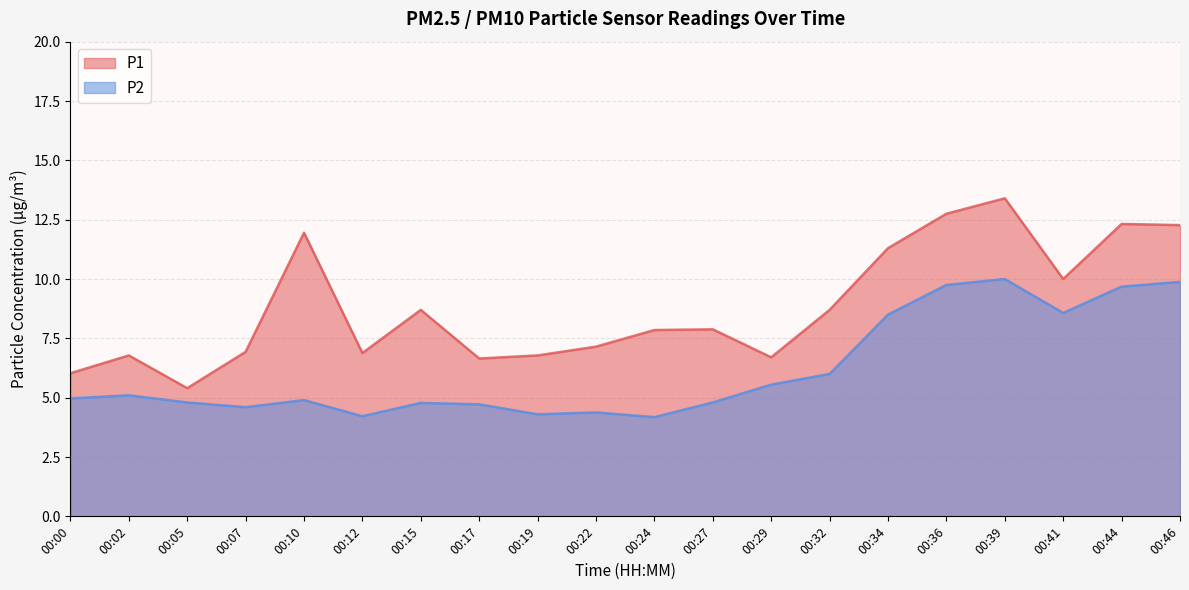

What is the sum of all P2 values?

123.7